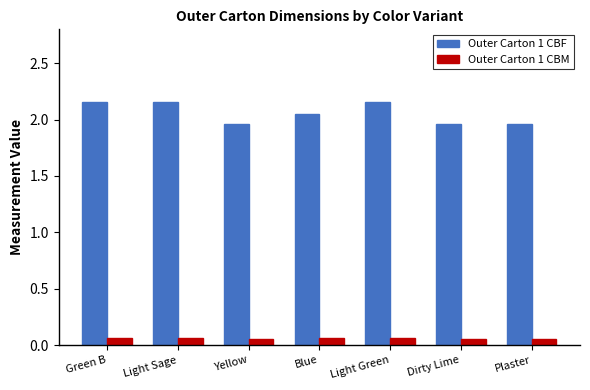

Which series has the widest spread of values?

Outer Carton 1 CBF